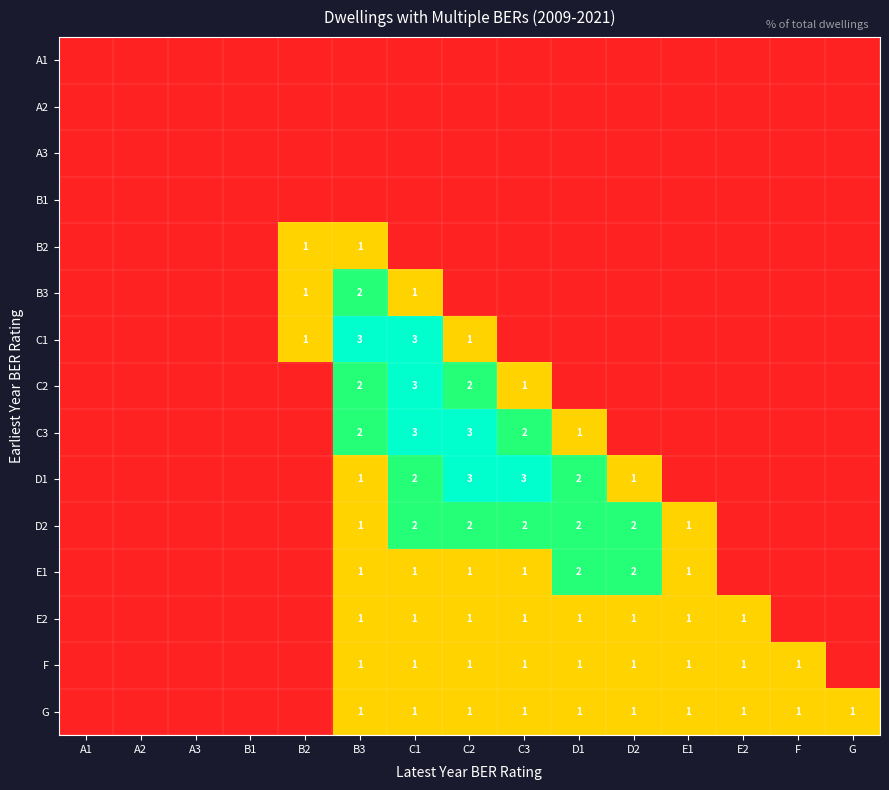

The C3 series shows 3 at C2. True or false?

True